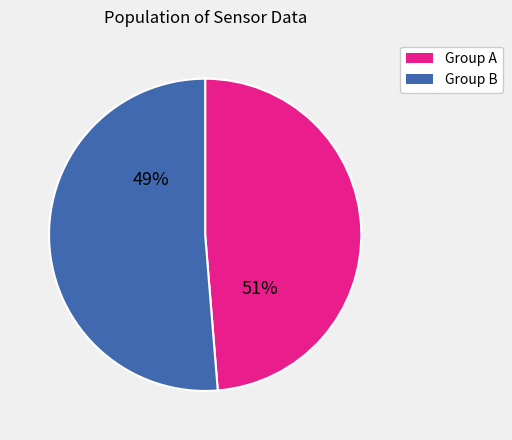

True or false: 34 accounts for 9% of the total.

False